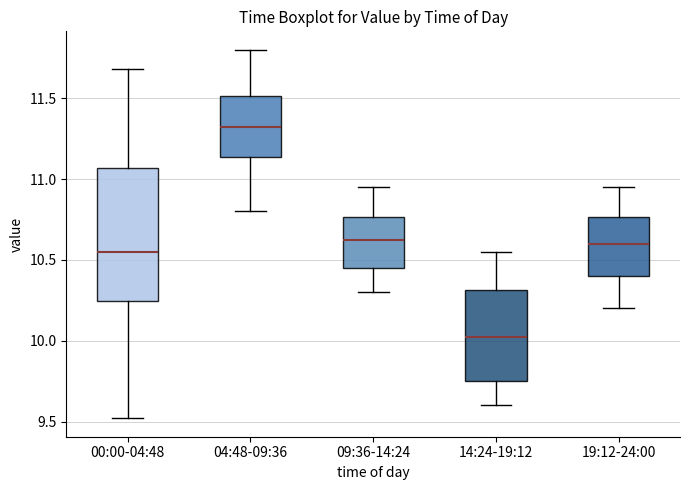

Reading left to right, transcribe this box plot: for each box, give where its median line is, the range the box spans, and where its two whiskers end, as read against the y-axis. The values are not printed on the chart, so give them approximately, as read against the axis.

00:00-04:48: median 10.55, box 10.25 to 11.05, whiskers 9.50 to 11.70
04:48-09:36: median 11.35, box 11.15 to 11.50, whiskers 10.80 to 11.80
09:36-14:24: median 10.65, box 10.45 to 10.75, whiskers 10.30 to 10.95
14:24-19:12: median 10.05, box 9.75 to 10.30, whiskers 9.60 to 10.55
19:12-24:00: median 10.60, box 10.40 to 10.75, whiskers 10.20 to 10.95